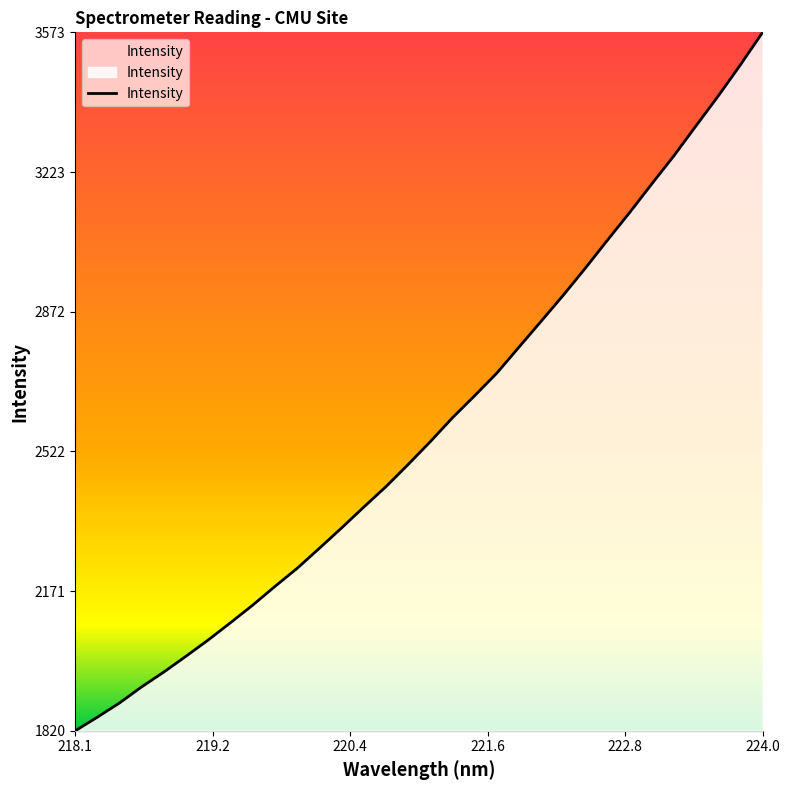

What is the difference between the maximum and minimum values?

1752.9